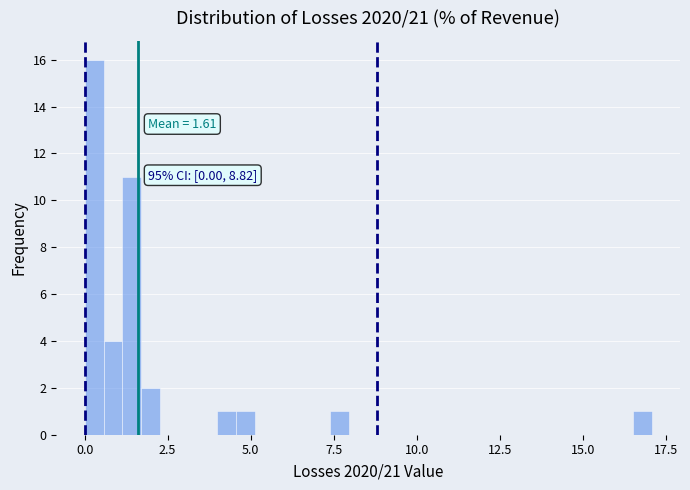

Around what value on the x-axis is the tallest bar? Give the approximate position of its centre, as read against the axis.

0.5